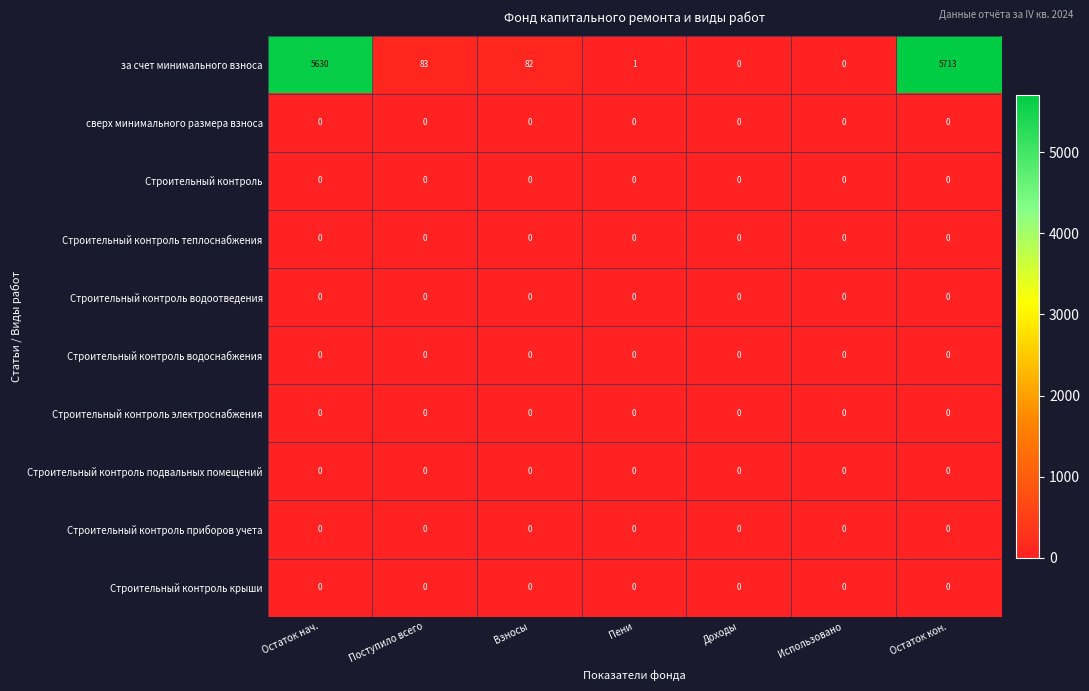

The value of Строительный контроль крыши at Доходы is 0. True or false?

True